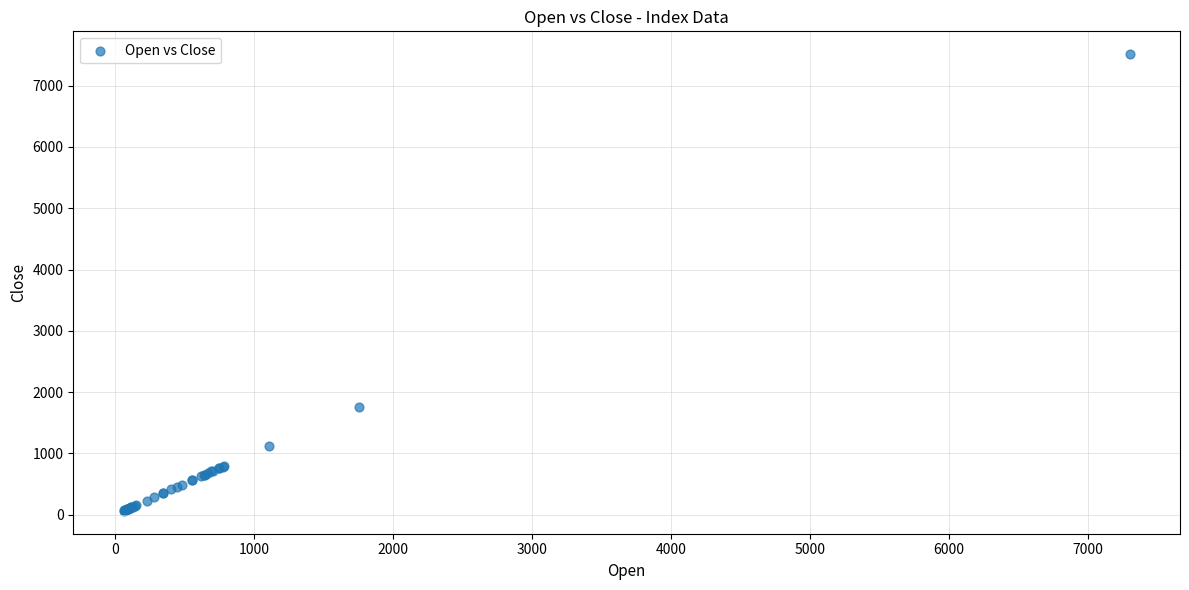

What Y value in the scatter plot is closest to 3788?

1758.7